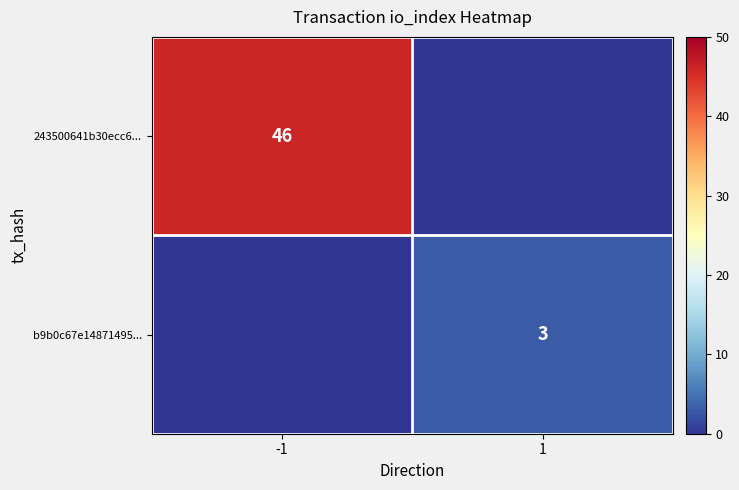

True or false: b9b0c67e14871495... has a value of 3 at 1.

True